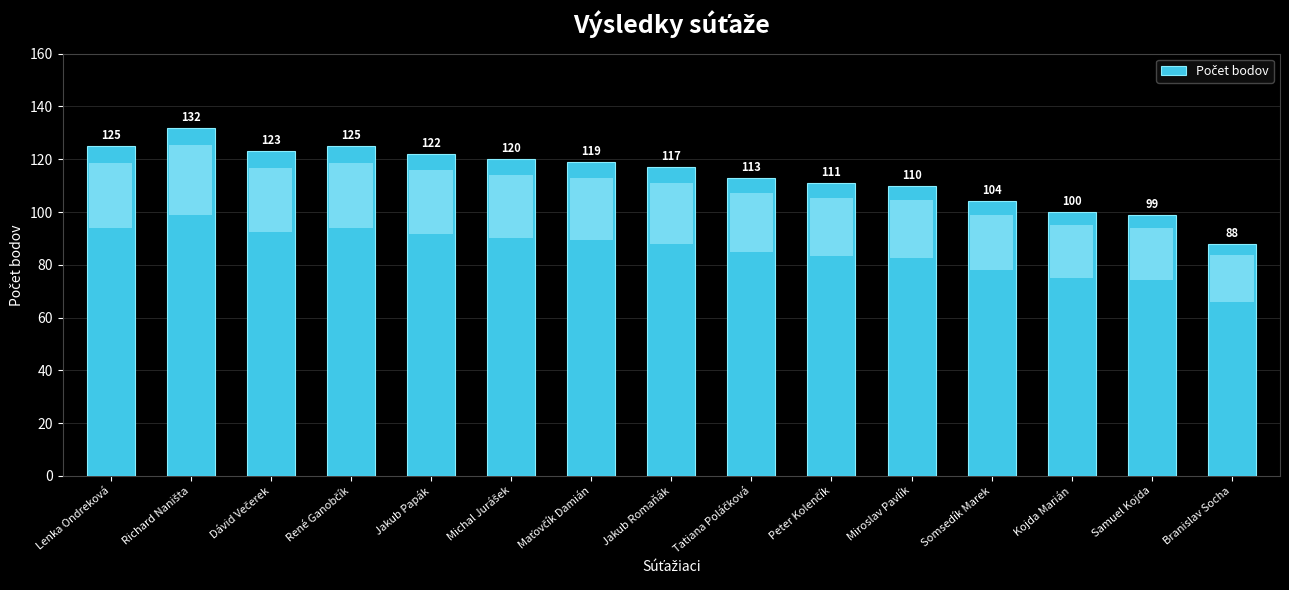

What is the change in value from Jakub Papák to Kojda Marián?

-22